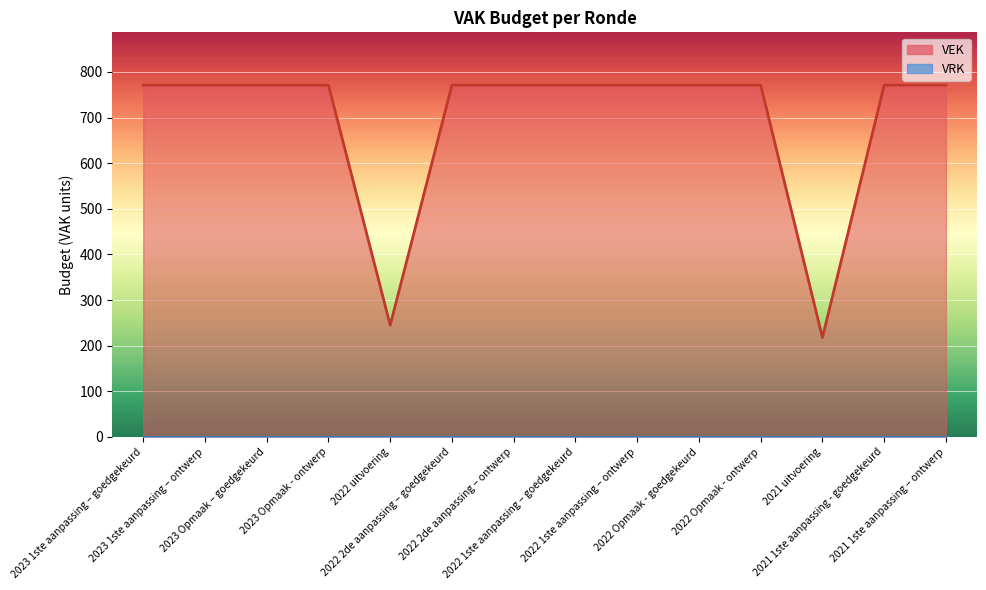

What is the smallest value displayed?

218